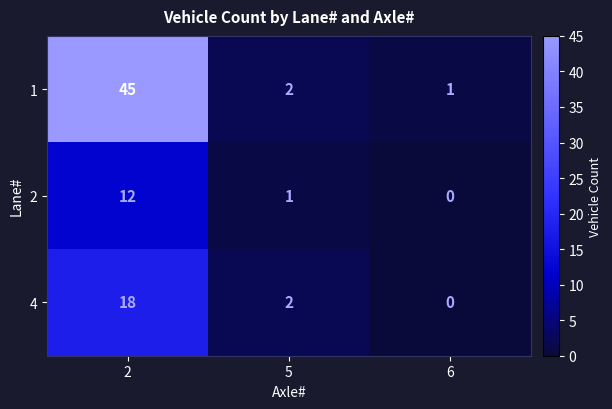

At which category is the sum across all series the highest?

2